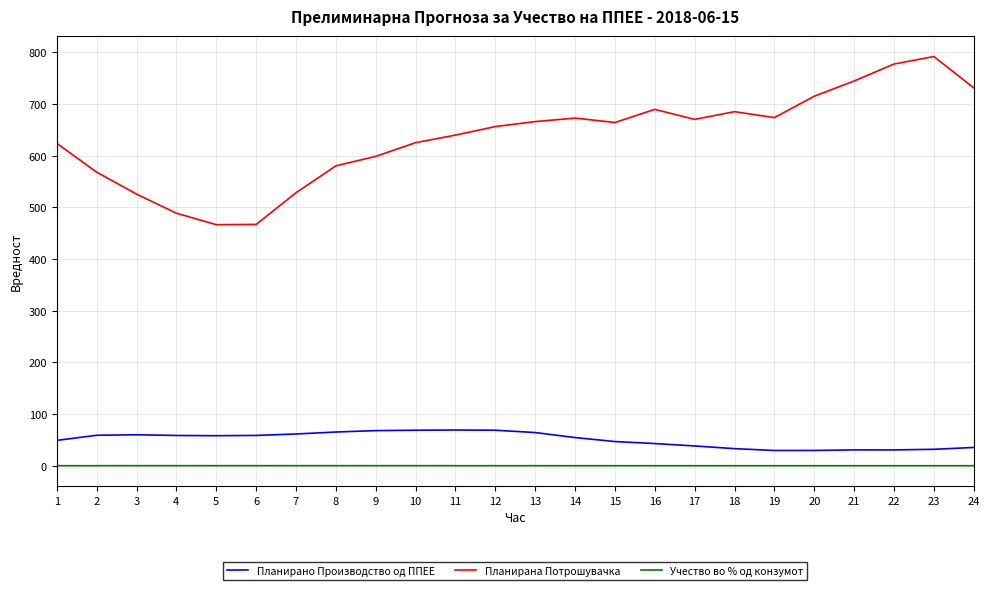

What is the approximate value of Учество во % од конзумот at 7?

0.1